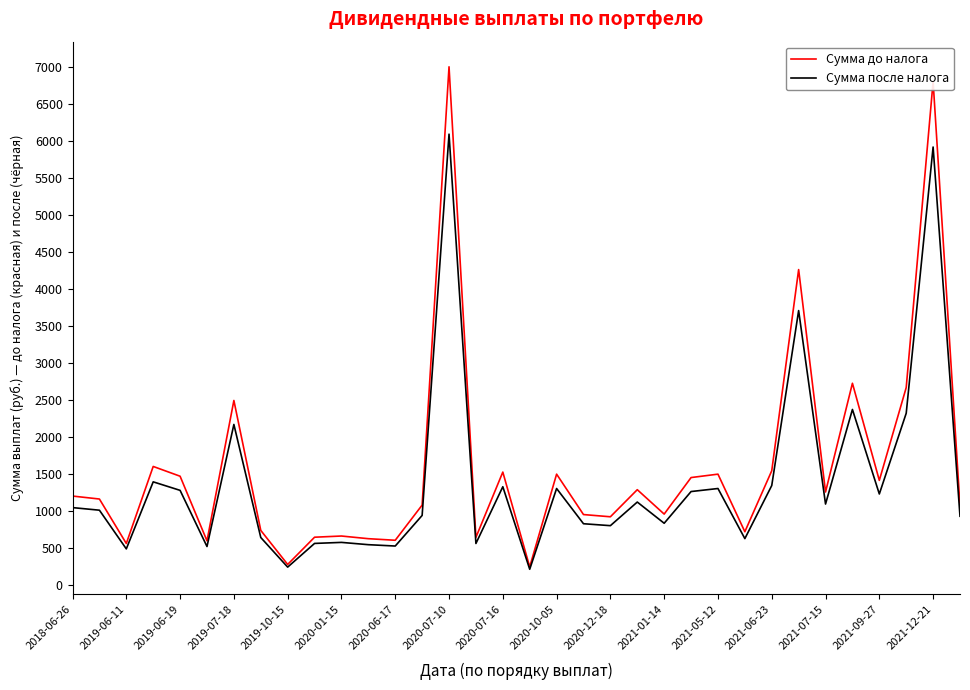

In Сумма до налога, how many points are lower than both neighbors (excluding endpoints)?

11